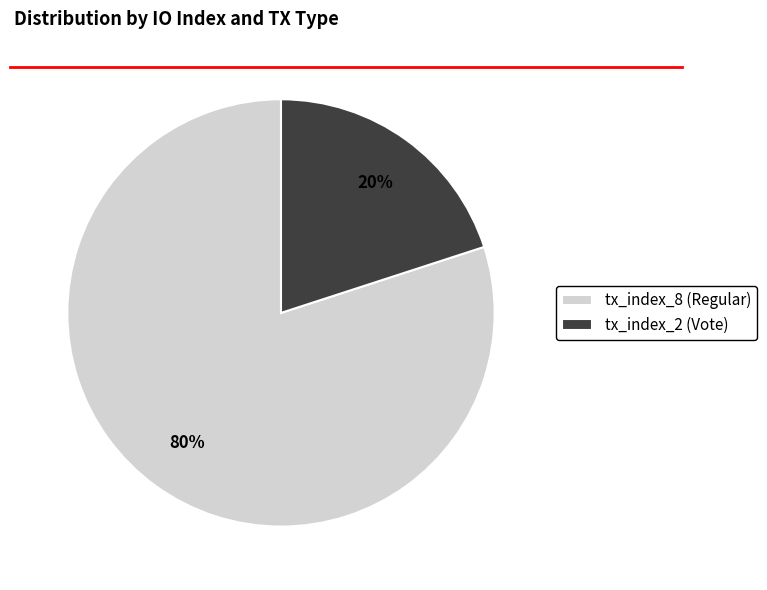

To the nearest percent, what percentage of the pie is tx_index_2 (Vote)?

20%